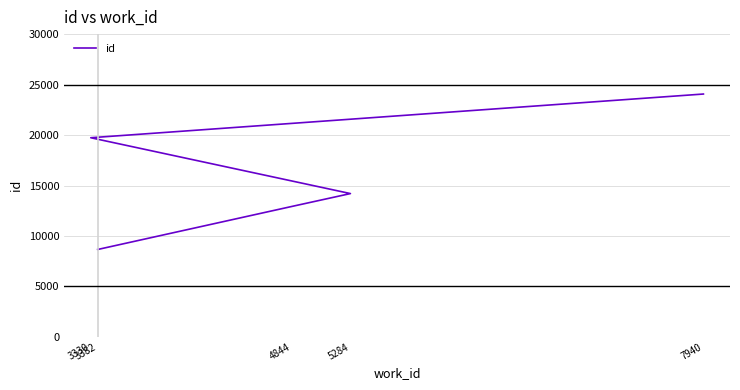

How many data points are above 14202?

2